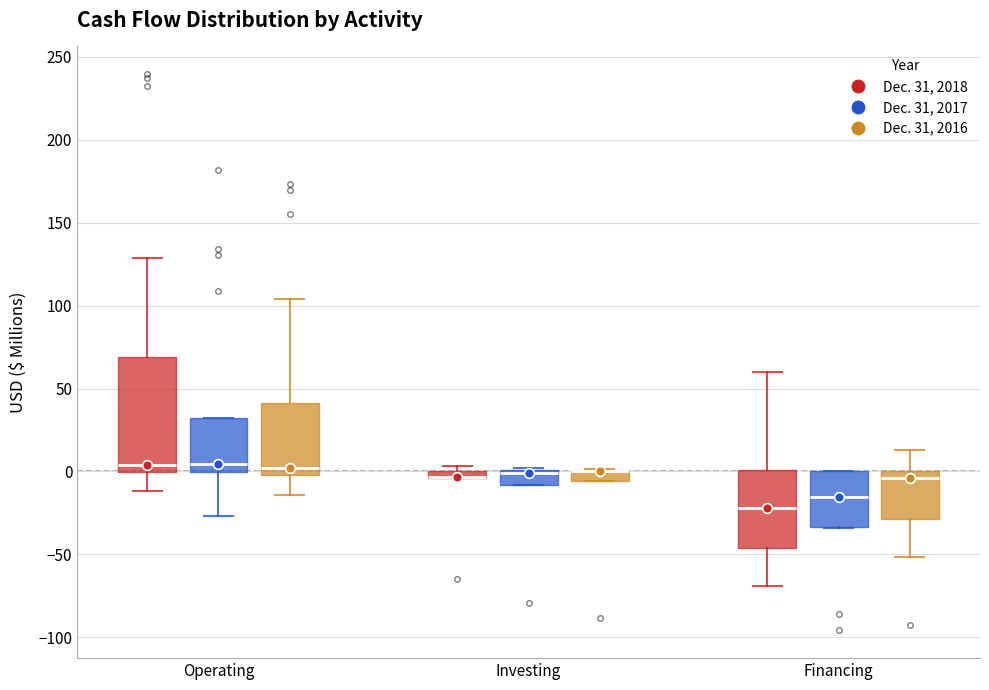

Which box is the tallest, from its lower edge to its upper edge?

Operating (Dec. 31, 2018)